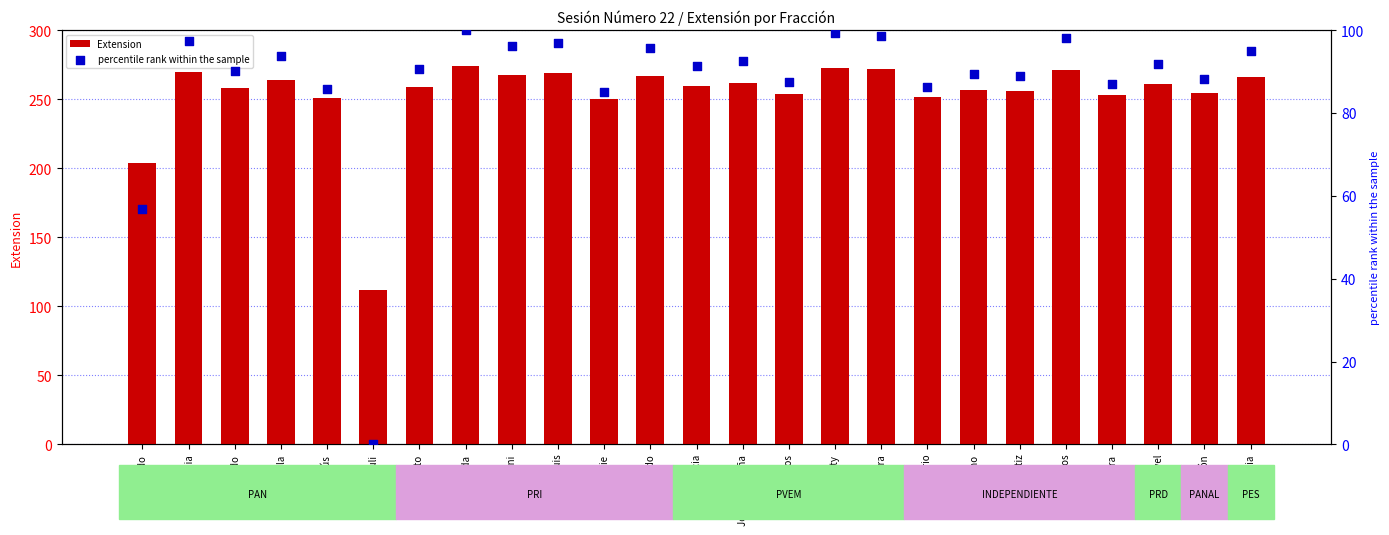

Which series contains the highest Y value?

Extension